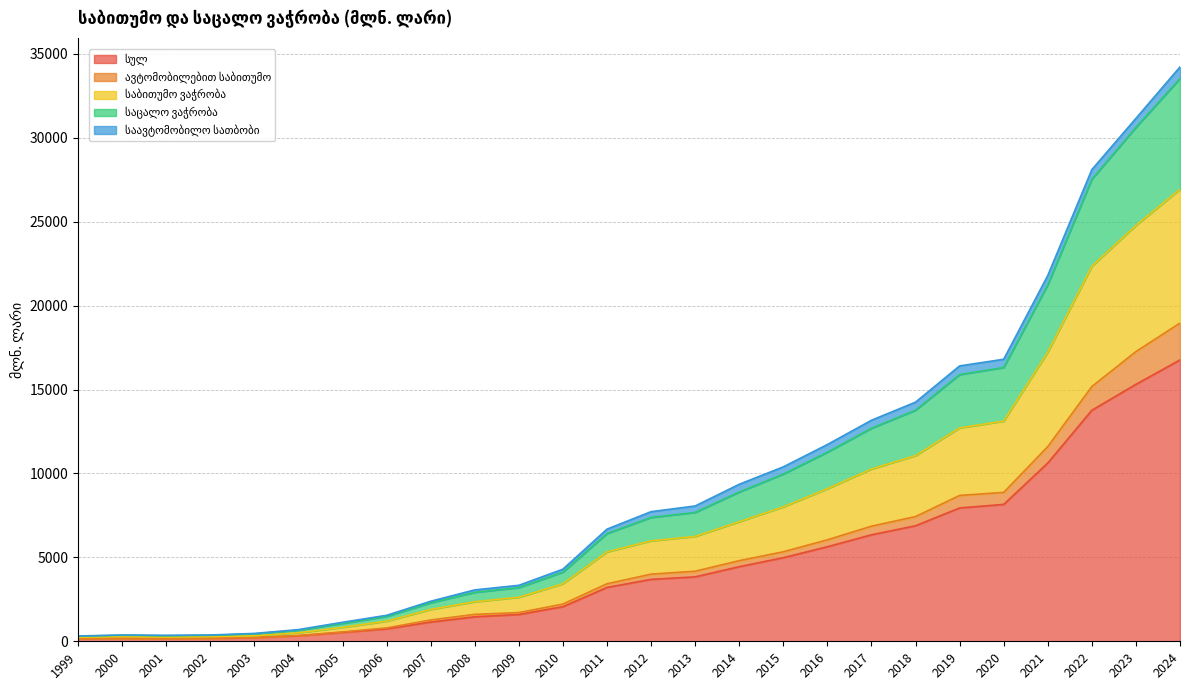

Where is the first local maximum for სულ?

2000